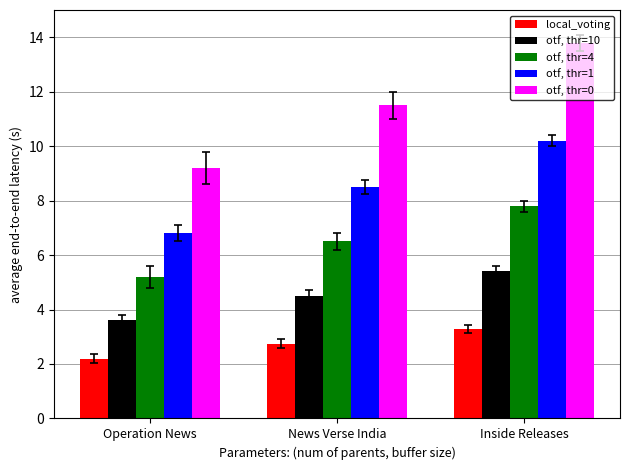

At which category is the sum across all series the highest?

Inside Releases